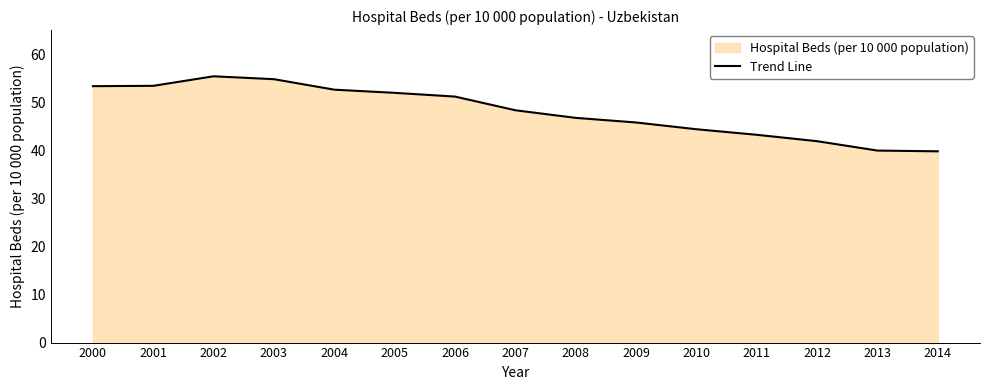

What is the difference between the maximum and minimum values?

15.6